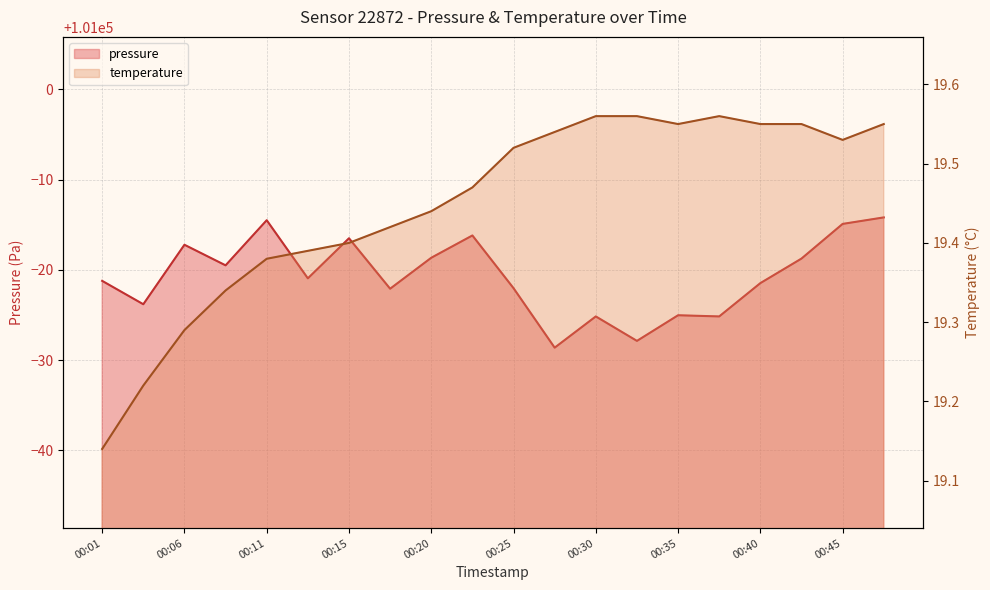

What is the value of the pressure point at the 3rd from the left?

100982.8